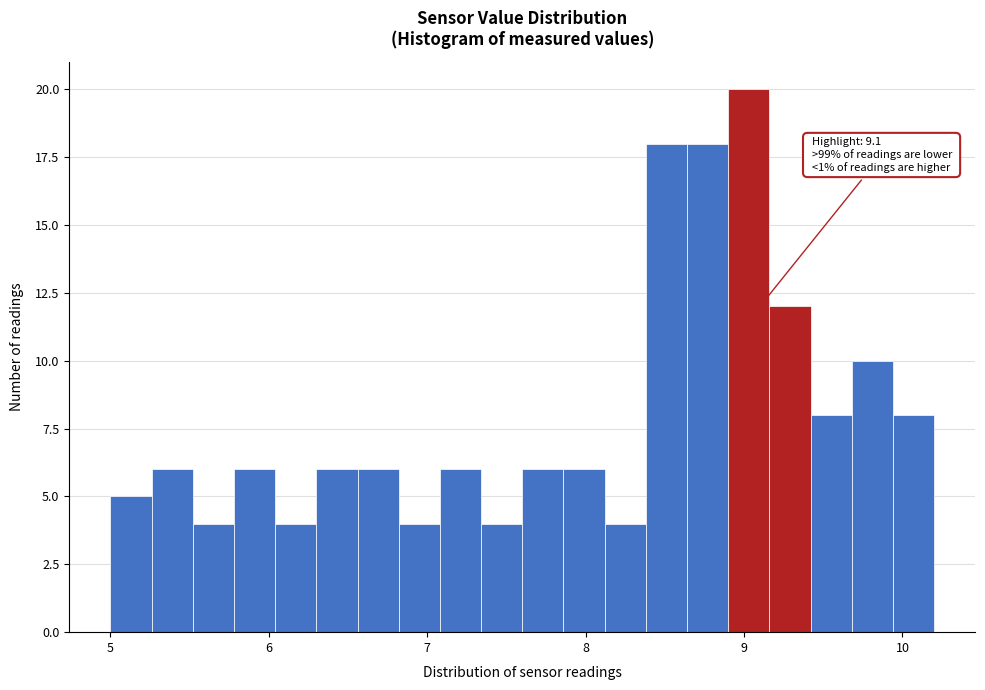

Around what value on the x-axis is the tallest bar? Give the approximate position of its centre, as read against the axis.

9.0